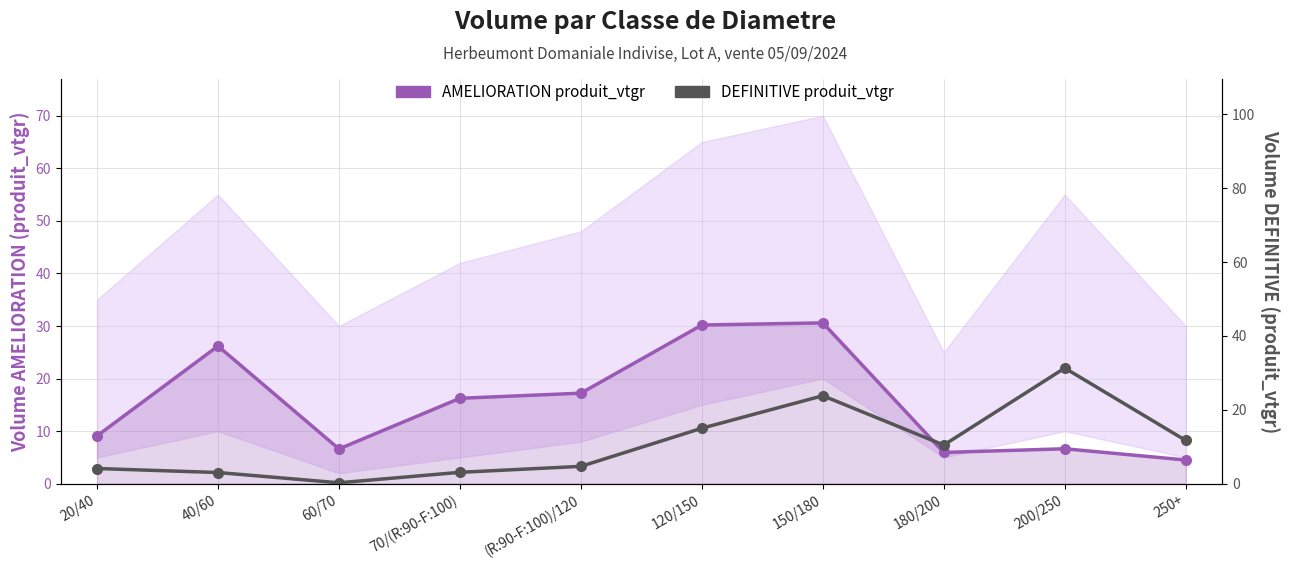

How many times do DEFINITIVE produit_vtgr and AMELIORATION produit_vtgr cross each other?

1